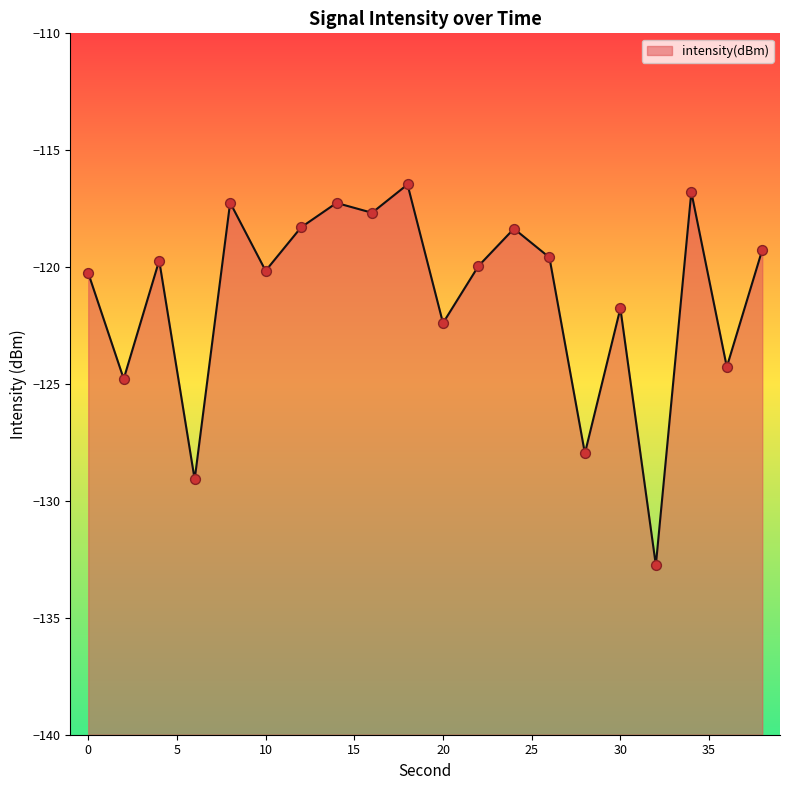

What is the change in value from 26 to 32?

-13.2